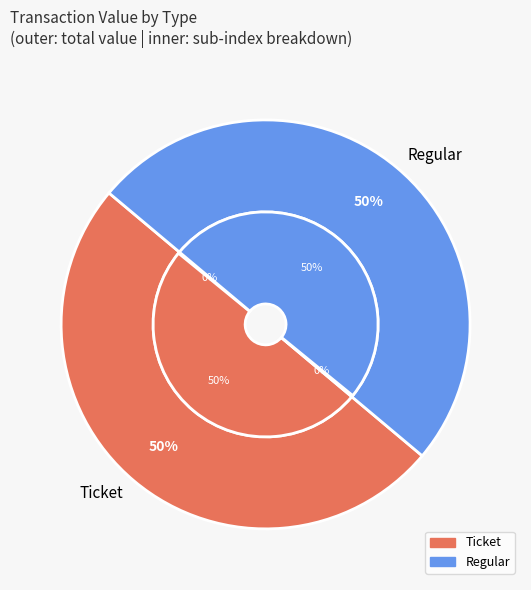

Does any single category account for the majority?

No